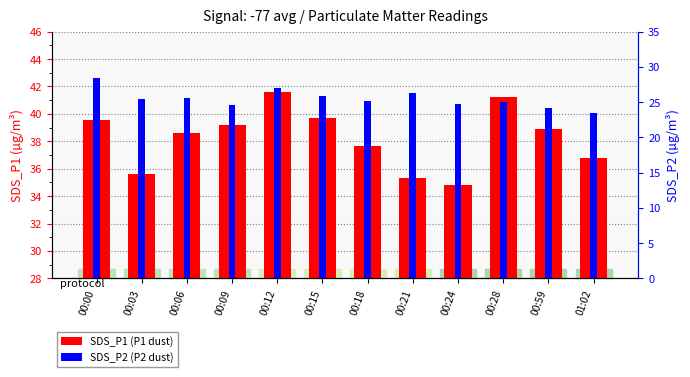

How many data points in SDS_P2 (P2 dust) are less than 25?

4